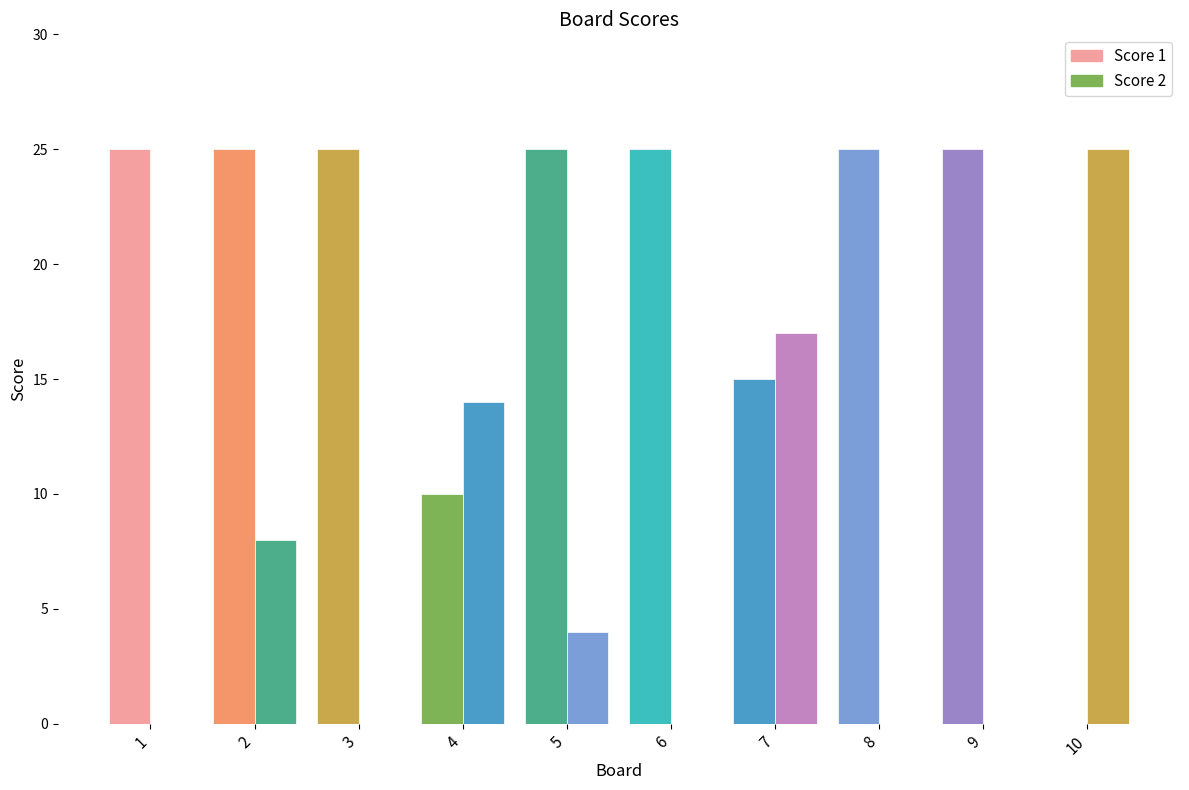

What is the spread (max minus min) of values at 1?

25